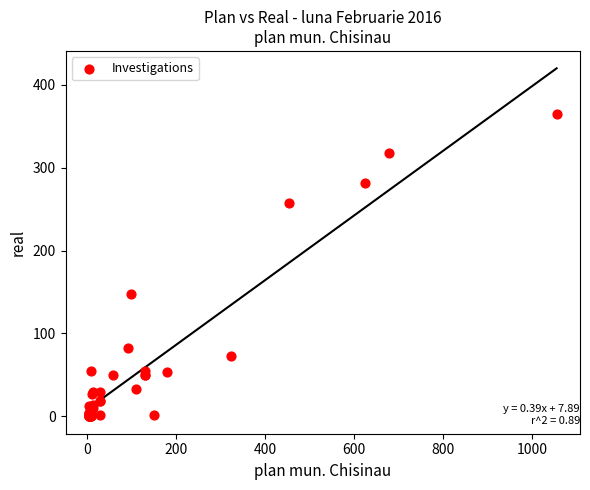

What Y value in the scatter plot is closest to 182?

148